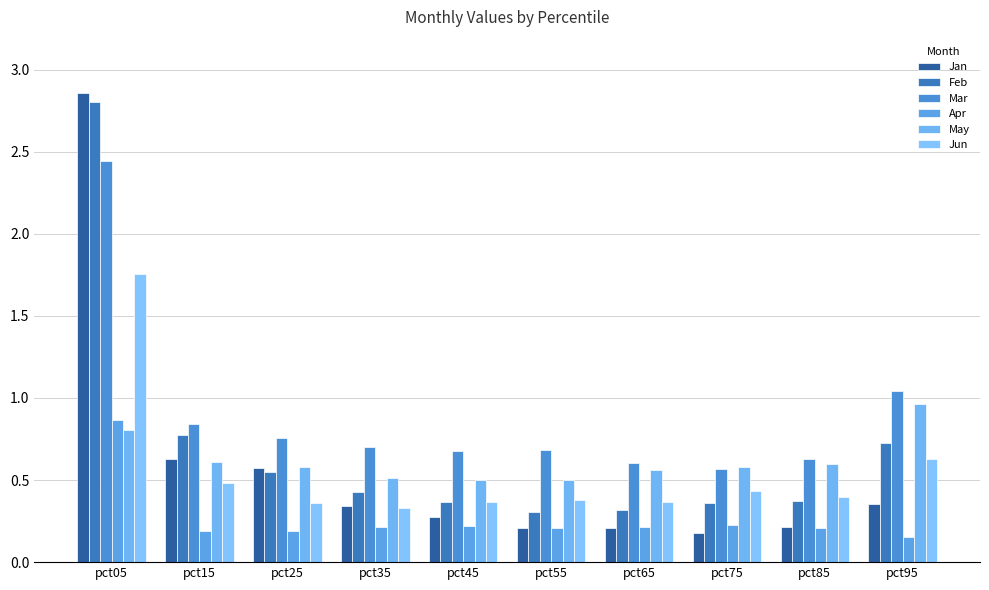

Which has a higher value, pct25 or pct35?

pct25